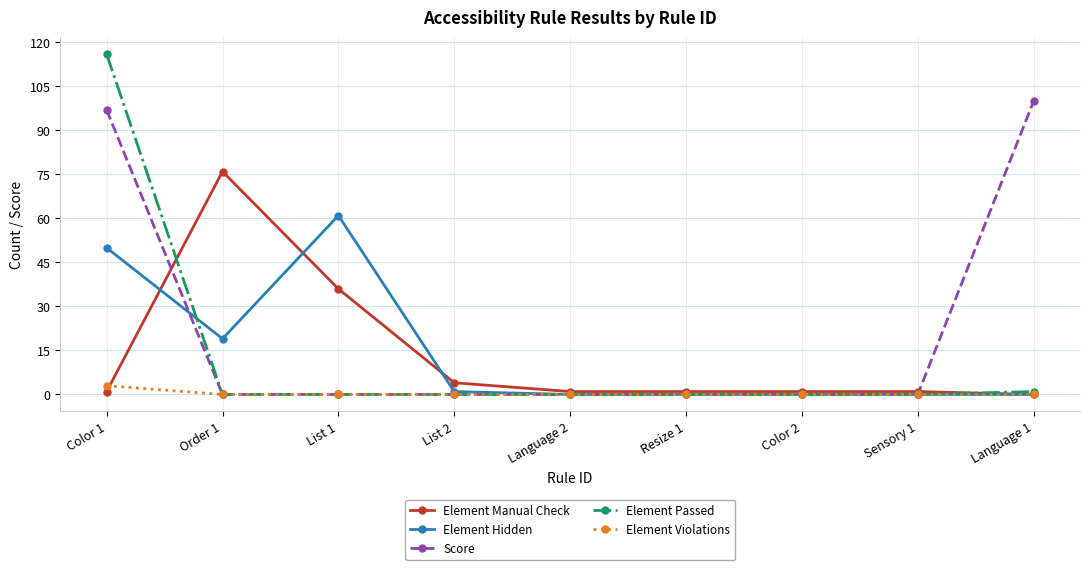

At which category does Element Hidden reach its first local peak?

List 1